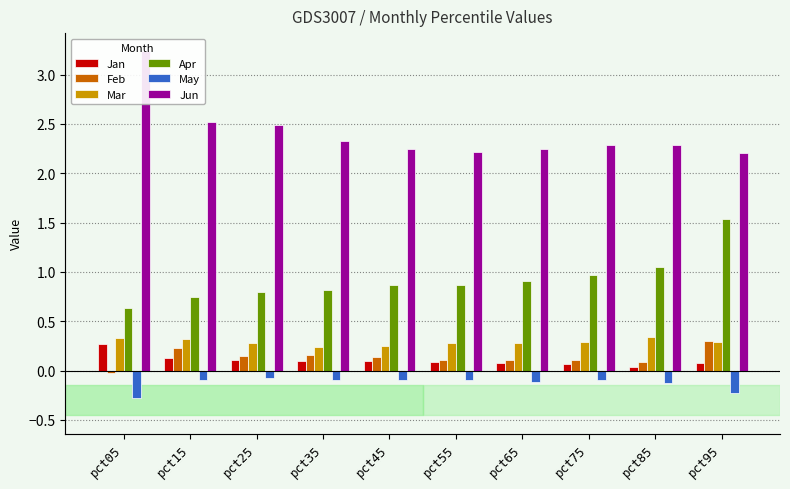

What is the value of the Feb bar at the 2nd from the left?

0.2